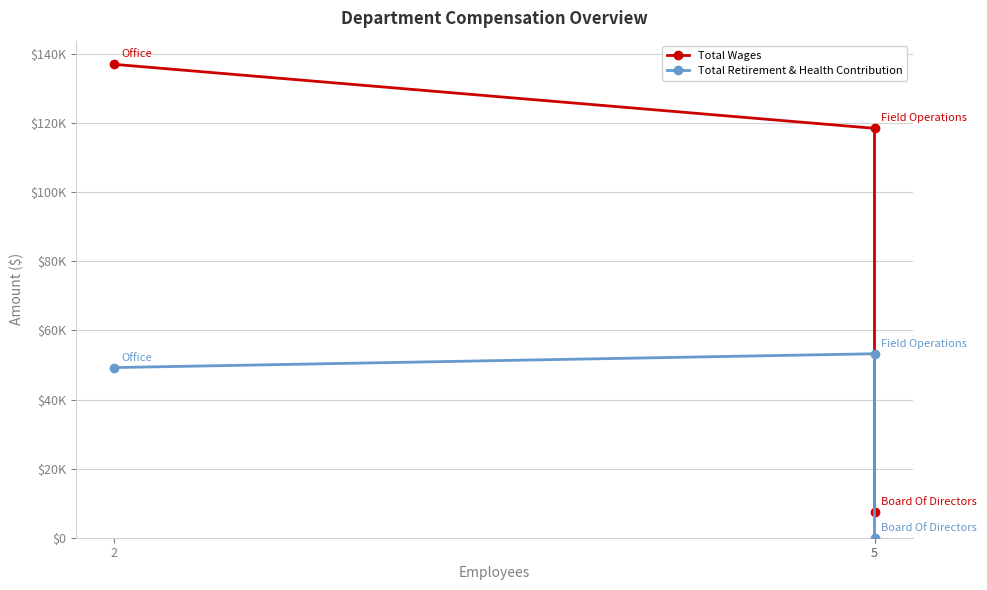

The Total Retirement & Health Contribution series shows 29558 at 5. True or false?

False